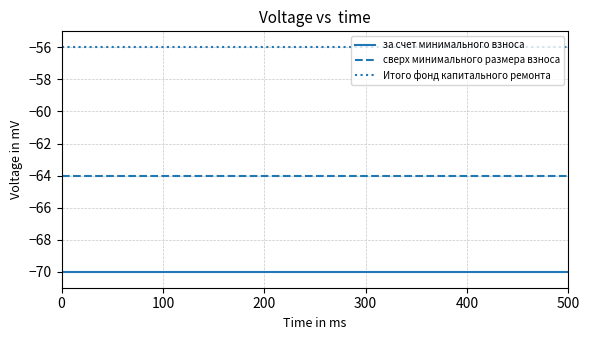

Which series has the largest total across all categories?

Итого фонд капитального ремонта